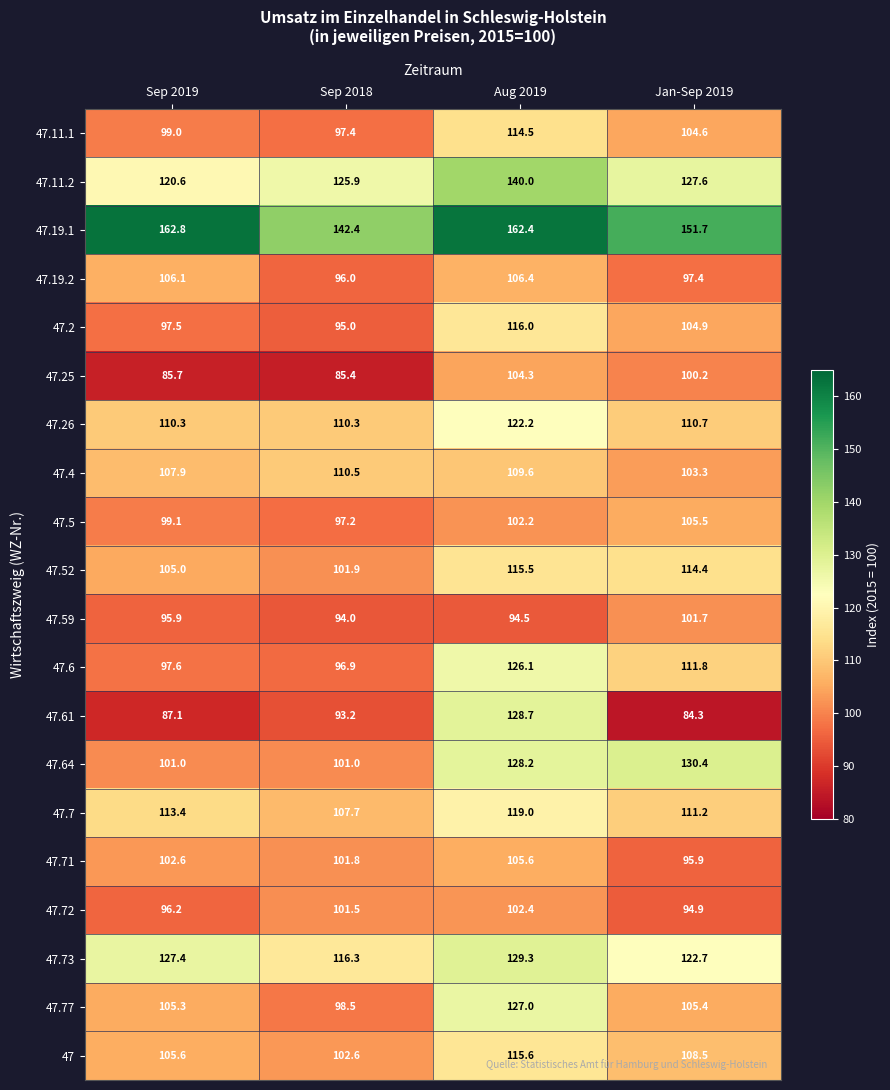

What is the difference between the maximum and minimum values in the 47.5 series?

8.3